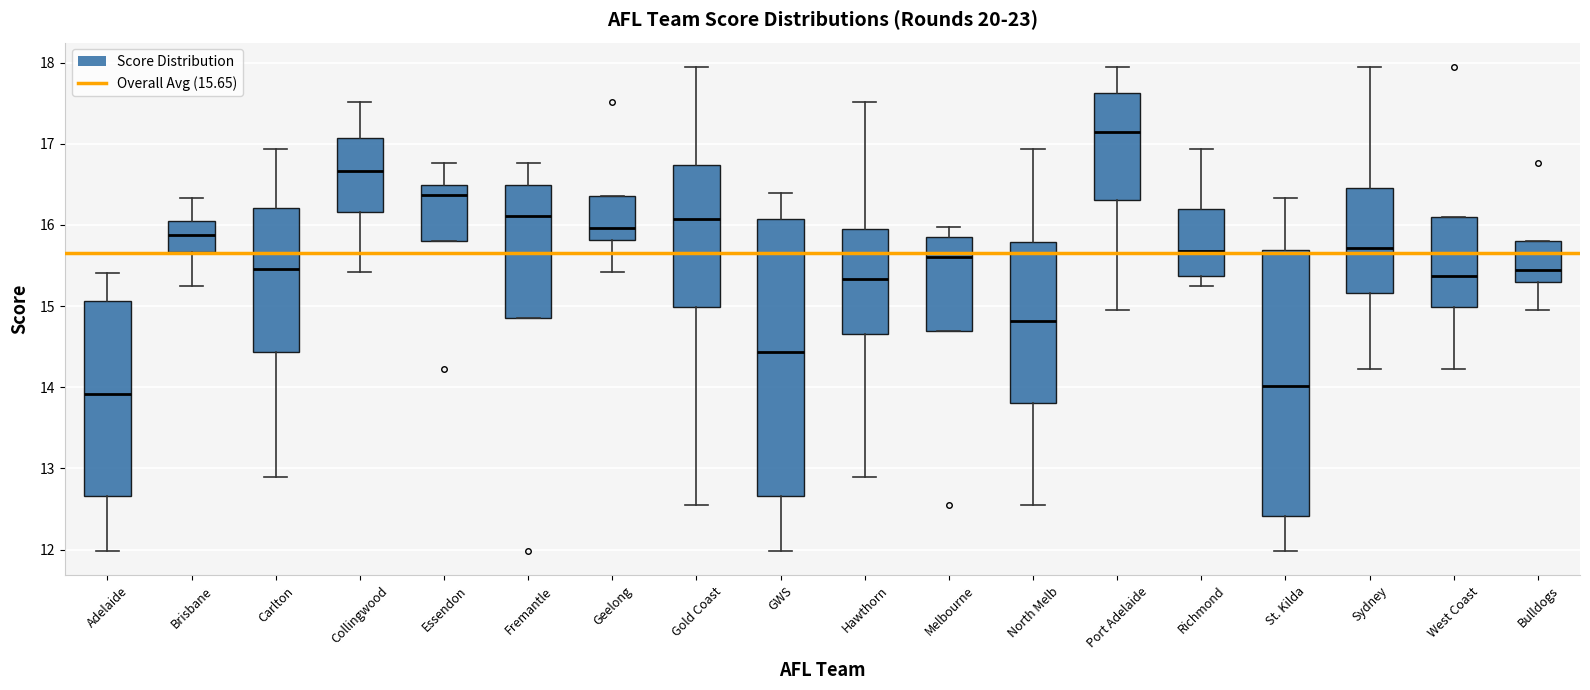

Reading left to right, transcribe this box plot: for each box, give where its median line is, the range the box spans, and where its two whiskers end, as read against the y-axis. The values are not printed on the chart, so give them approximately, as read against the axis.

Adelaide: median 13.9, box 12.7 to 15.1, whiskers 12.0 to 15.4
Brisbane: median 15.9, box 15.7 to 16.0, whiskers 15.3 to 16.3
Carlton: median 15.5, box 14.4 to 16.2, whiskers 12.9 to 16.9
Collingwood: median 16.7, box 16.2 to 17.1, whiskers 15.4 to 17.5
Essendon: median 16.4, box 15.8 to 16.5, whiskers 15.8 to 16.8
Fremantle: median 16.1, box 14.9 to 16.5, whiskers 14.9 to 16.8
Geelong: median 16.0, box 15.8 to 16.4, whiskers 15.4 to 16.4
Gold Coast: median 16.1, box 15.0 to 16.7, whiskers 12.6 to 18.0
GWS: median 14.4, box 12.7 to 16.1, whiskers 12.0 to 16.4
Hawthorn: median 15.3, box 14.7 to 15.9, whiskers 12.9 to 17.5
Melbourne: median 15.6, box 14.7 to 15.9, whiskers 14.7 to 16.0
North Melb: median 14.8, box 13.8 to 15.8, whiskers 12.6 to 16.9
Port Adelaide: median 17.1, box 16.3 to 17.6, whiskers 15.0 to 18.0
Richmond: median 15.7, box 15.4 to 16.2, whiskers 15.3 to 16.9
St. Kilda: median 14.0, box 12.4 to 15.7, whiskers 12.0 to 16.3
Sydney: median 15.7, box 15.2 to 16.5, whiskers 14.2 to 18.0
West Coast: median 15.4, box 15.0 to 16.1, whiskers 14.2 to 16.1
Bulldogs: median 15.5, box 15.3 to 15.8, whiskers 15.0 to 15.8